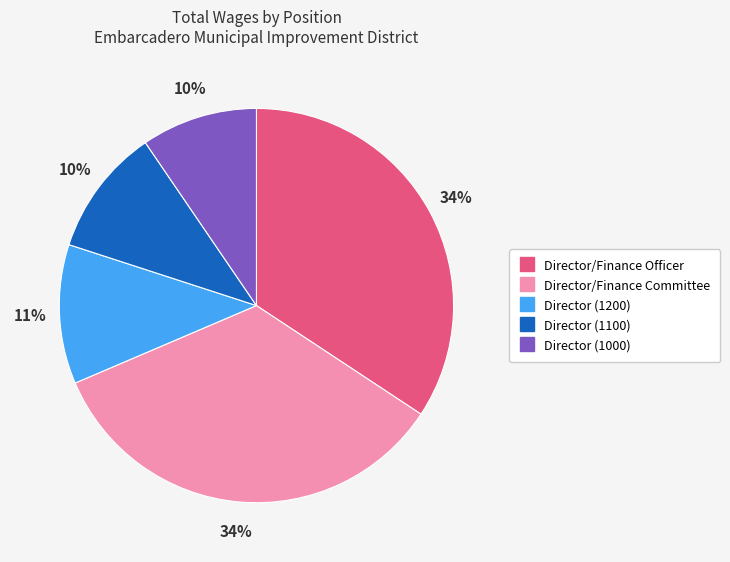

Is Director/Finance Committee the majority of the pie?

No